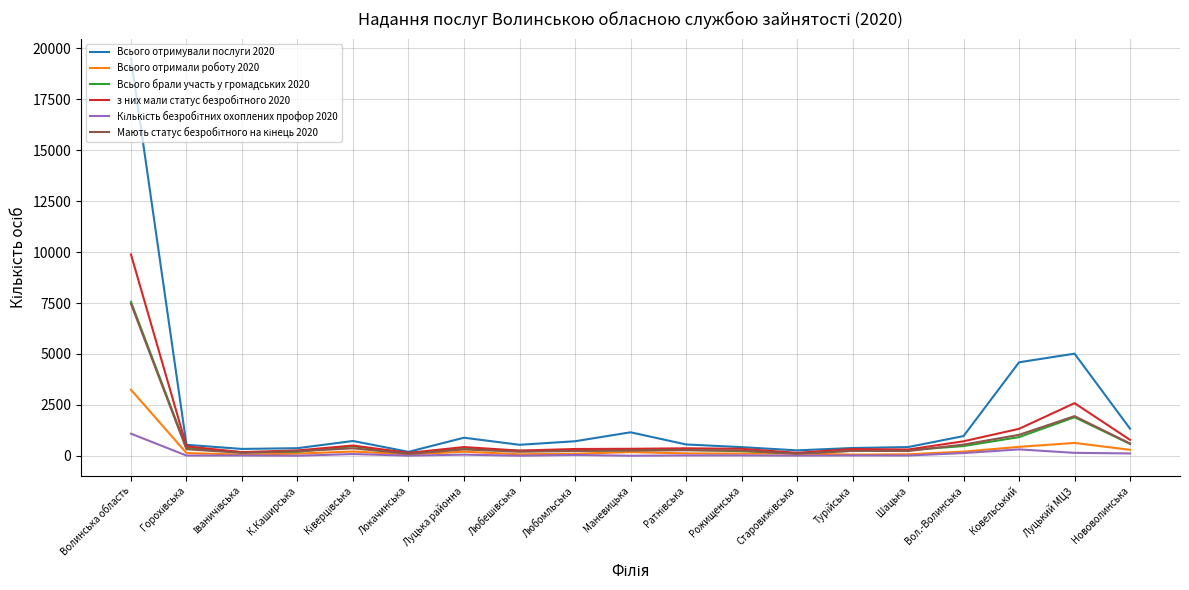

What is the greatest value displayed?

19494